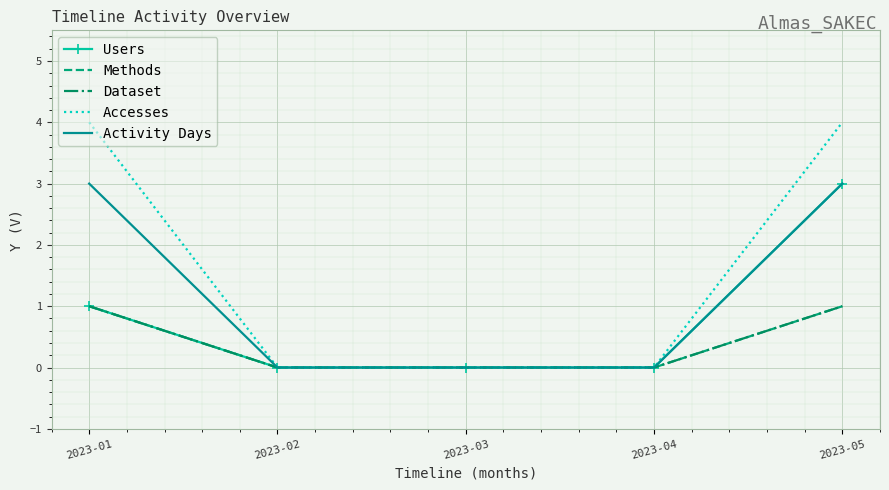

Between 2023-01 and 2023-04, which is larger?

2023-01